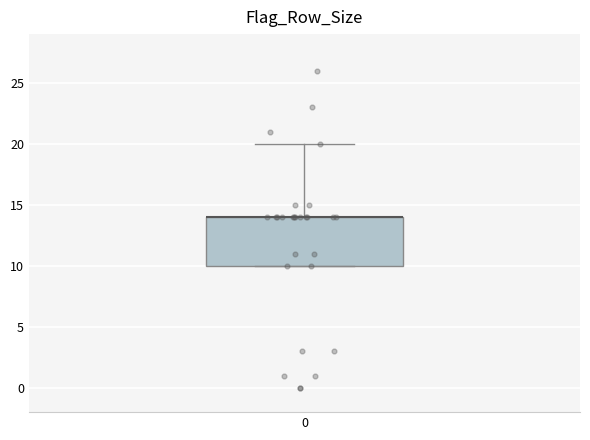

Read this box plot against the y-axis: the position of the median line, the range covered by the box, and the ends of both whiskers. The values are not printed on the chart, so give them approximately, as read against the axis.

median 14 (drawn on the box's upper edge), box 10 to 14, whiskers 10 to 20